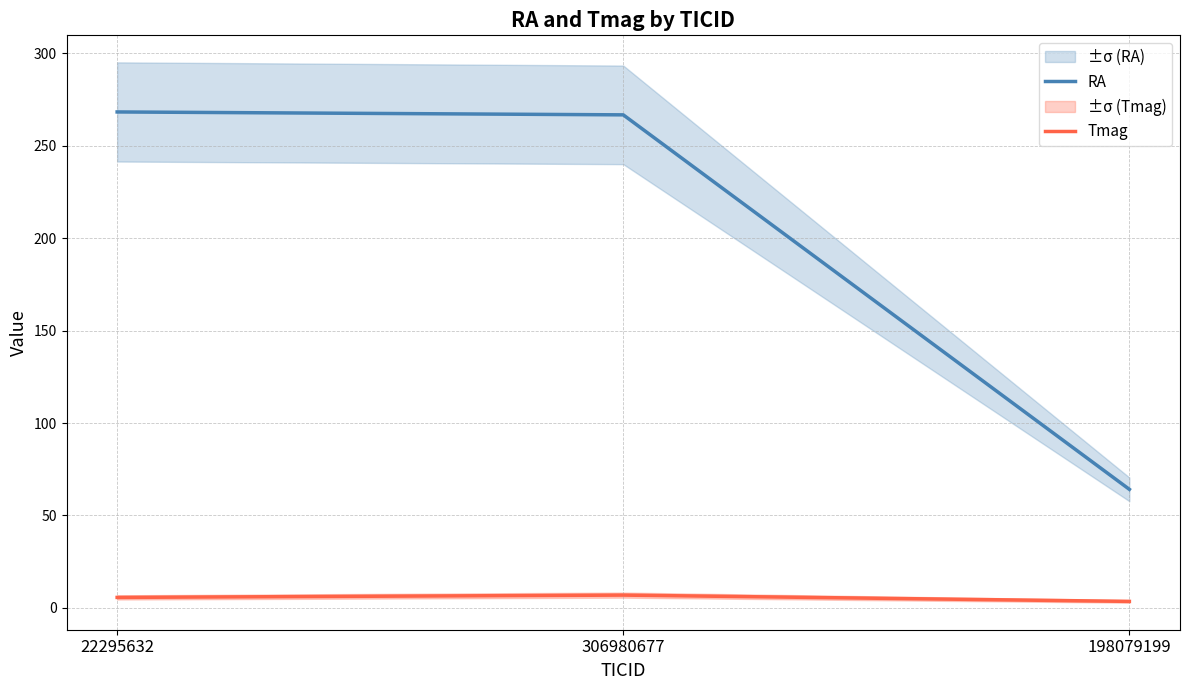

The RA series shows 266.6 at 306980677. True or false?

True